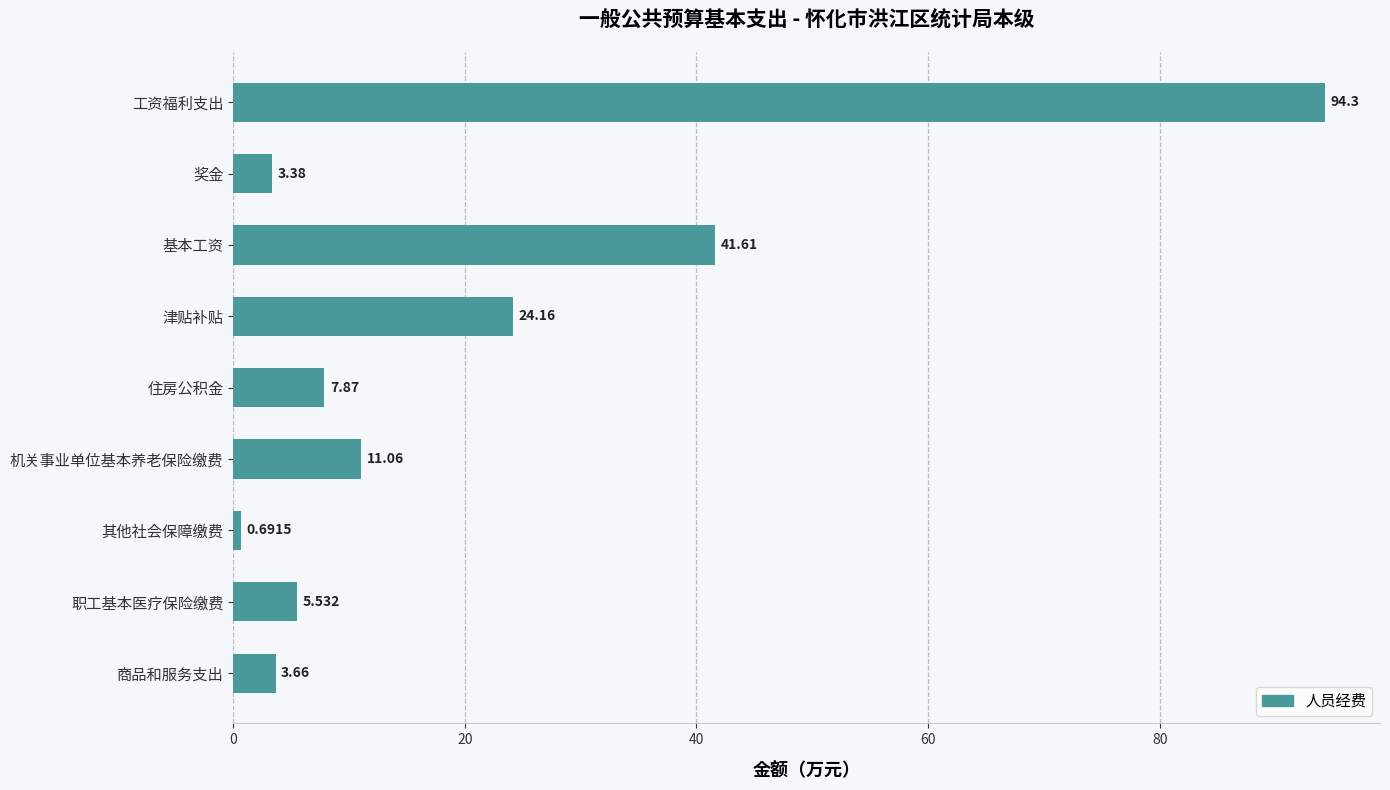

Between 基本工资 and 工资福利支出, which is larger?

工资福利支出